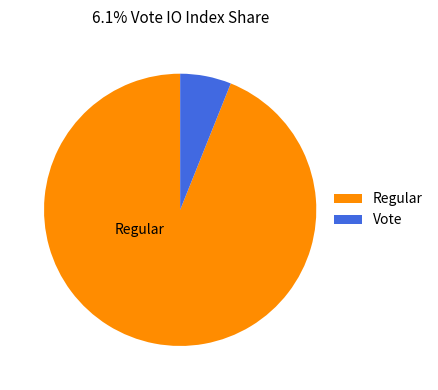

What is the smallest slice in the pie chart?

Vote